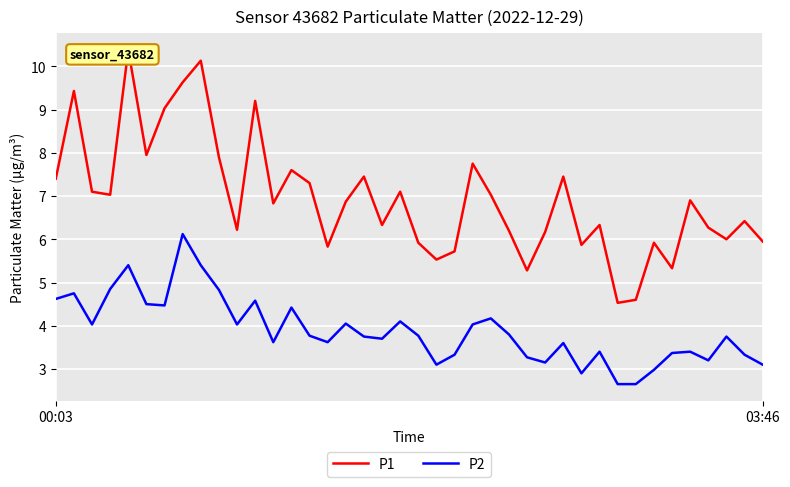

True or false: P1 has a value of 2.6 at 37.

False